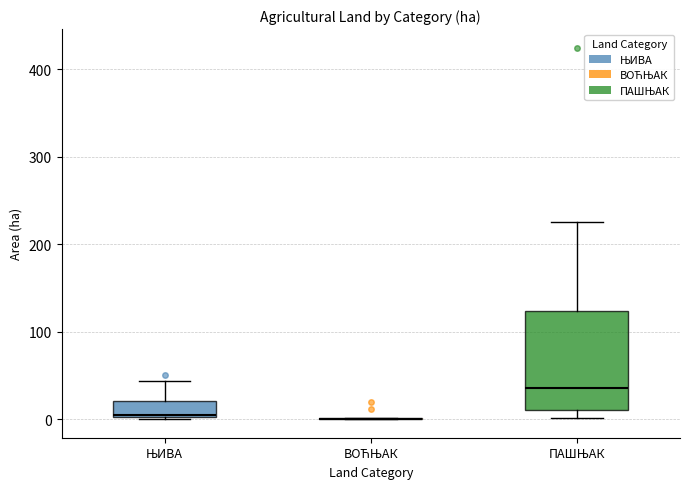

Which box is the tallest, from its lower edge to its upper edge?

ПАШЊАК